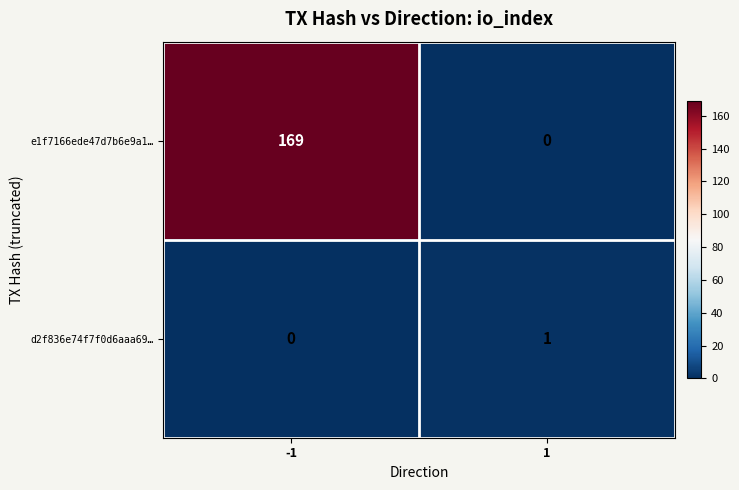

Is it true that e1f7166ede47d7b6e9a1… equals 0 at 1?

True